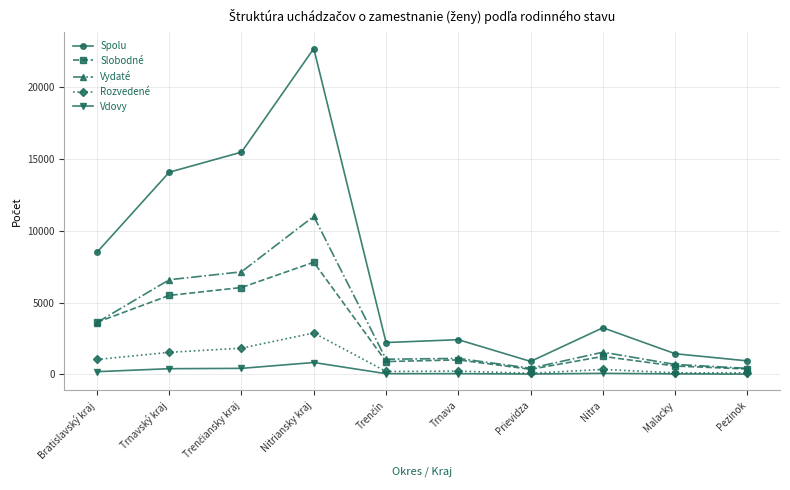

At how many categories does at least one series exceed 9345?

3